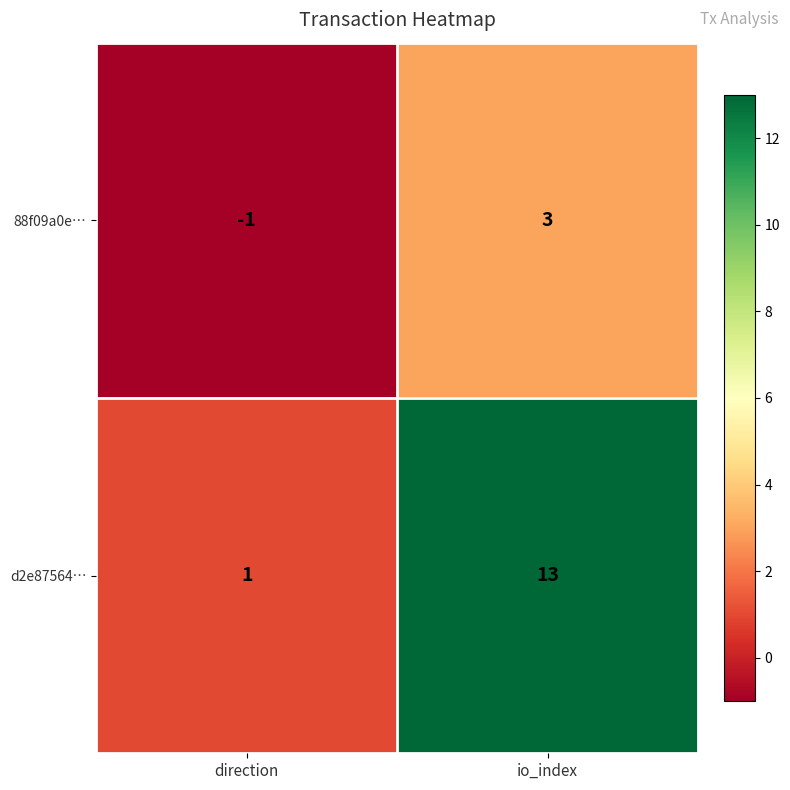

What is the sum of the d2e87564… values at direction and io_index?

14